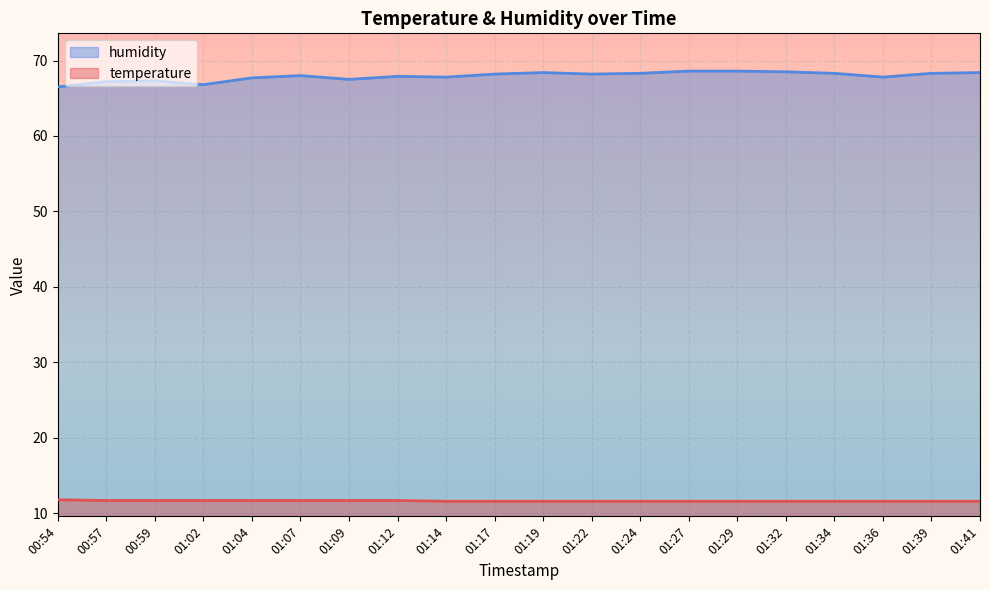

What is the total value across all series at 01:12?

79.6